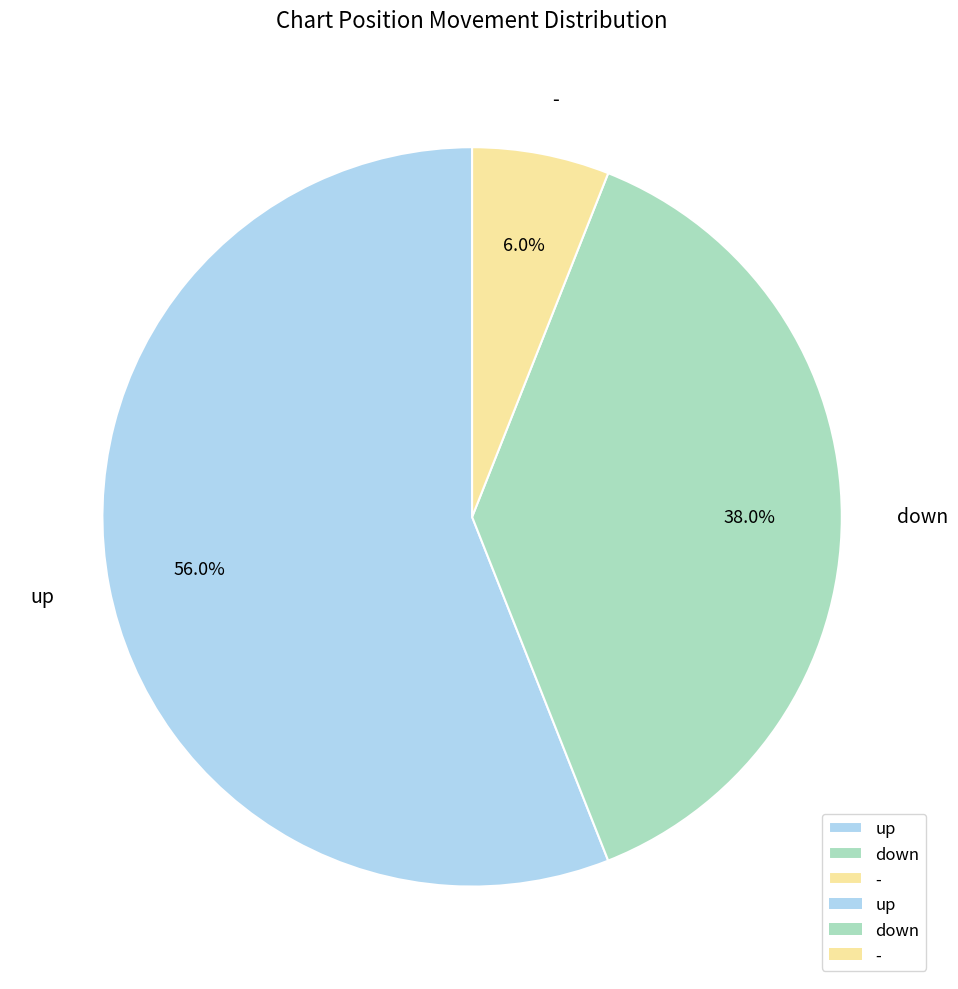

What is the majority slice?

up